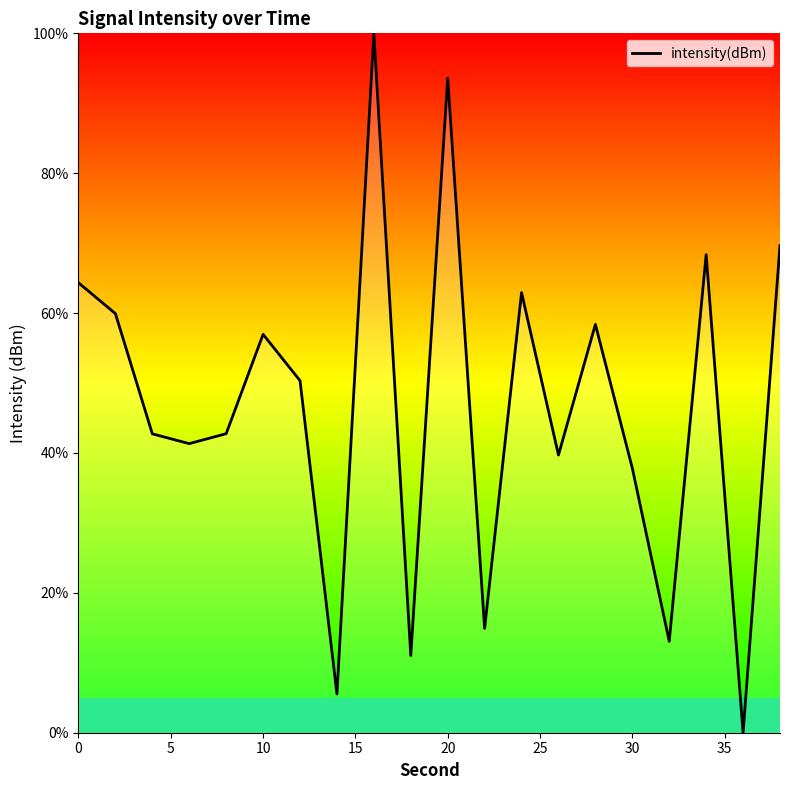

Is this an area chart (filled region under the line)?

No